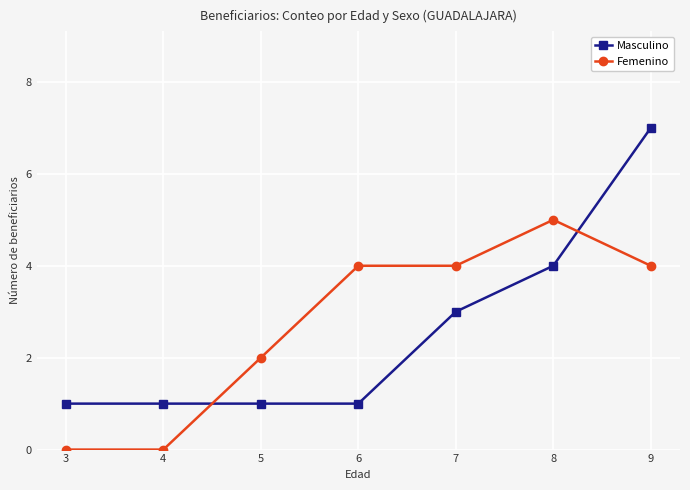

How many lines are shown in the chart?

2